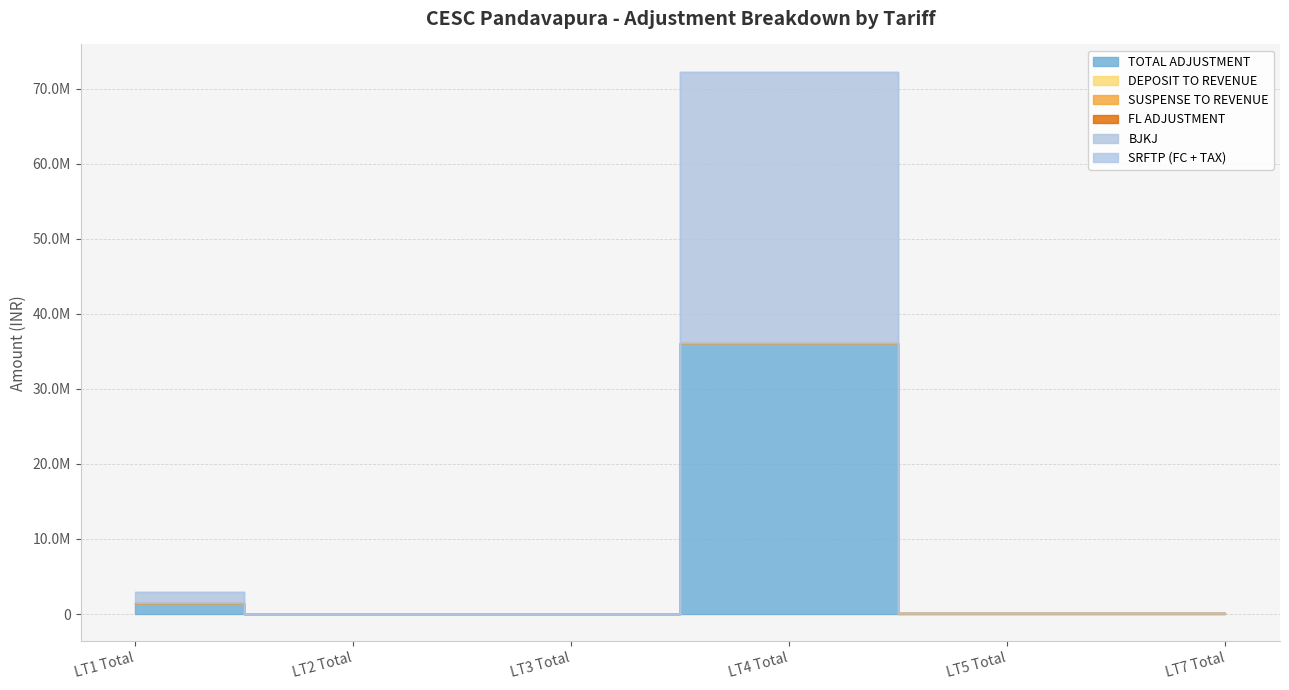

True or false: DEPOSIT TO REVENUE and SUSPENSE TO REVENUE intersect in this chart.

False